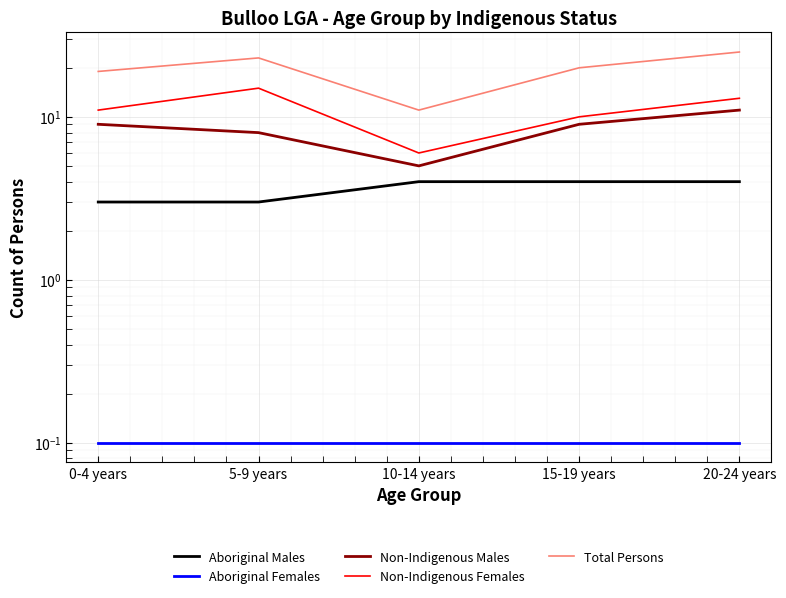

What value does the Aboriginal Males series have at 0-4 years?

3.0